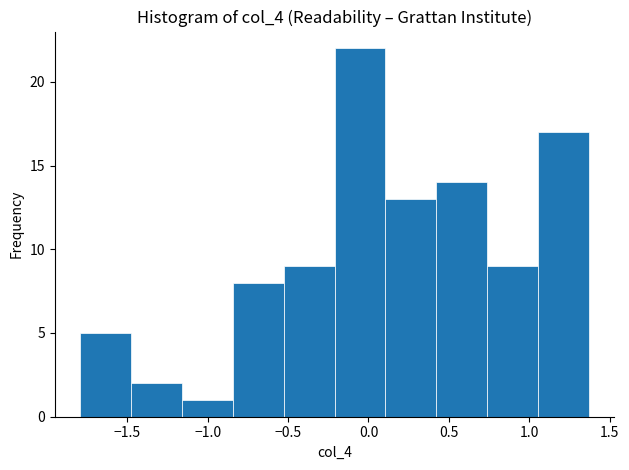

How tall is the bar that spans -0.85 to -0.55 on the x-axis? Neither the bar edges nor the heights are printed on the chart, so give them approximately, as read against the axes.

8